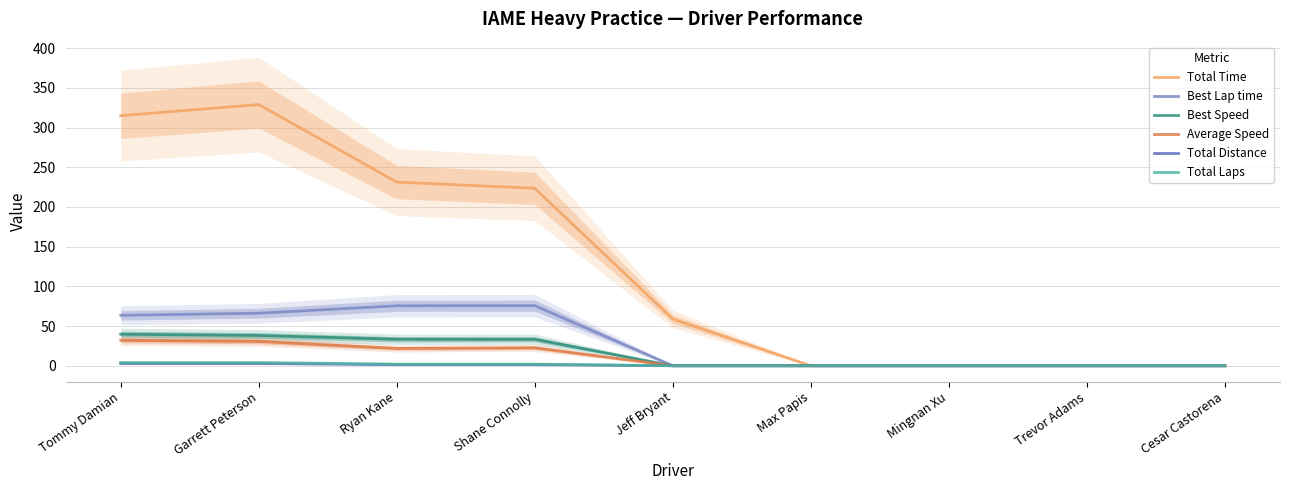

Is the value of Best Lap time at Tommy Damian greater than the value of Total Laps at Cesar Castorena?

Yes